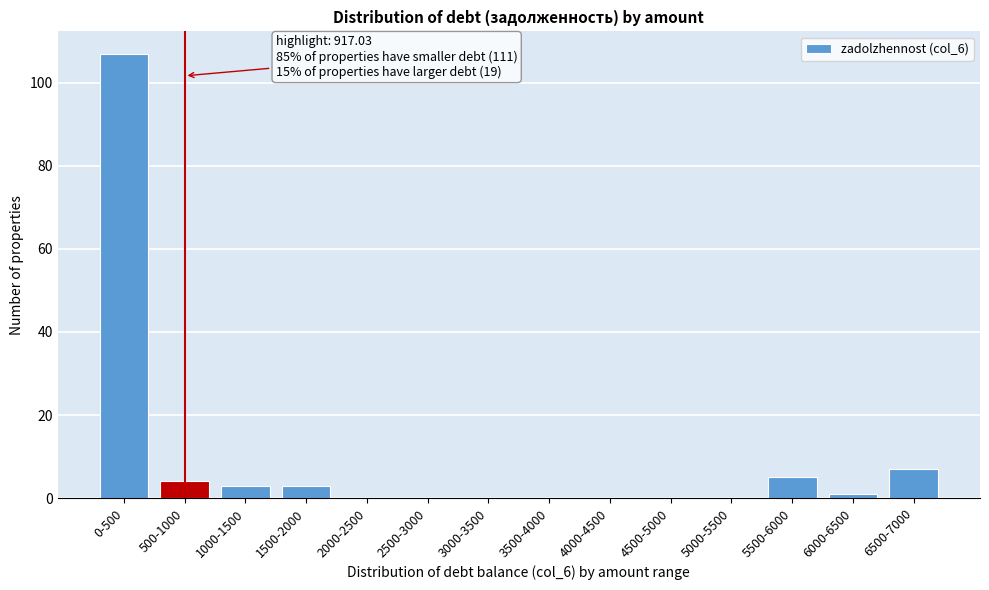

Reading left to right, list all the values displayed in this chart.

0-500=107	500-1000=4	1000-1500=3	1500-2000=3	2000-2500=0	2500-3000=0	3000-3500=0	3500-4000=0	4000-4500=0	4500-5000=0	5000-5500=0	5500-6000=5	6000-6500=1	6500-7000=7